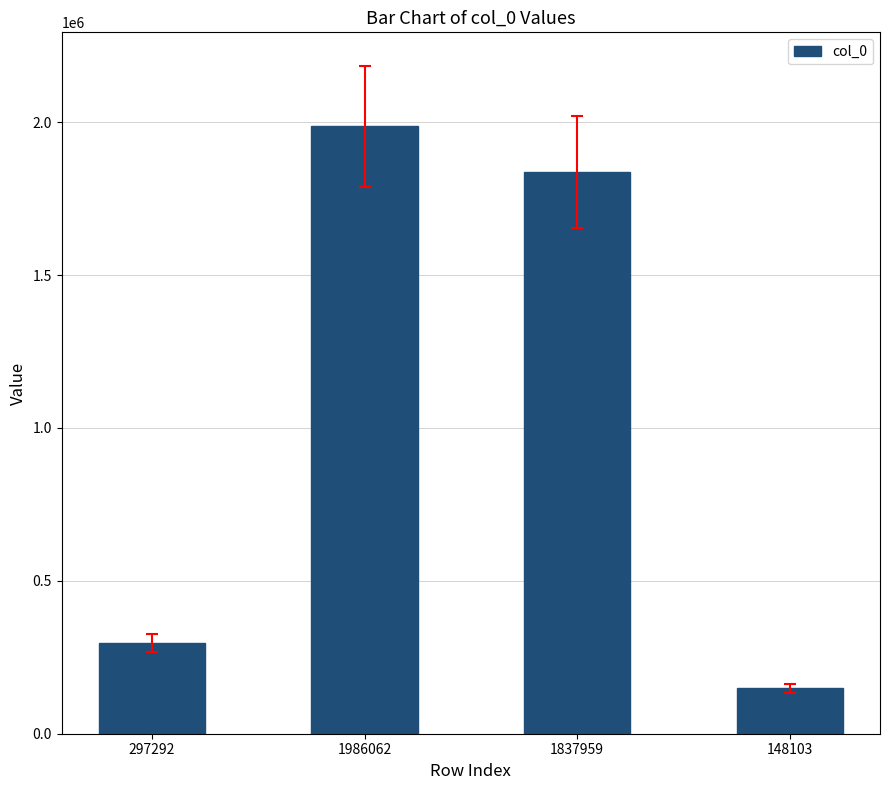

What is the label of the 2nd bar from the right?

1837959